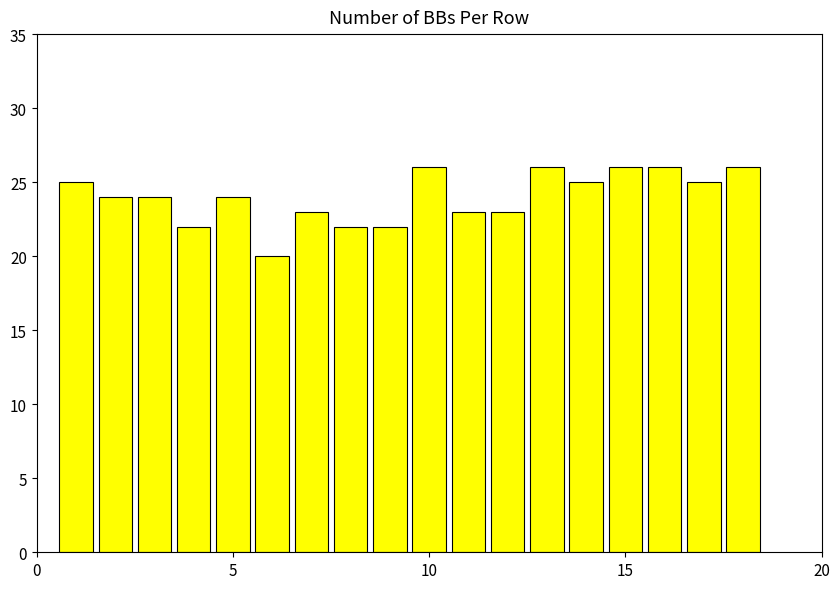

What is the difference between the second highest and second lowest values?

4